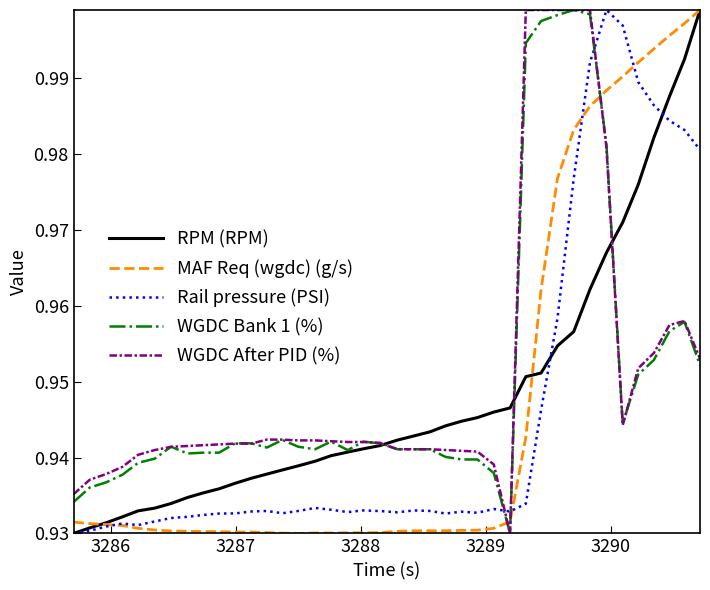

True or false: MAF Req (wgdc) (g/s) and WGDC After PID (%) cross at least once.

True